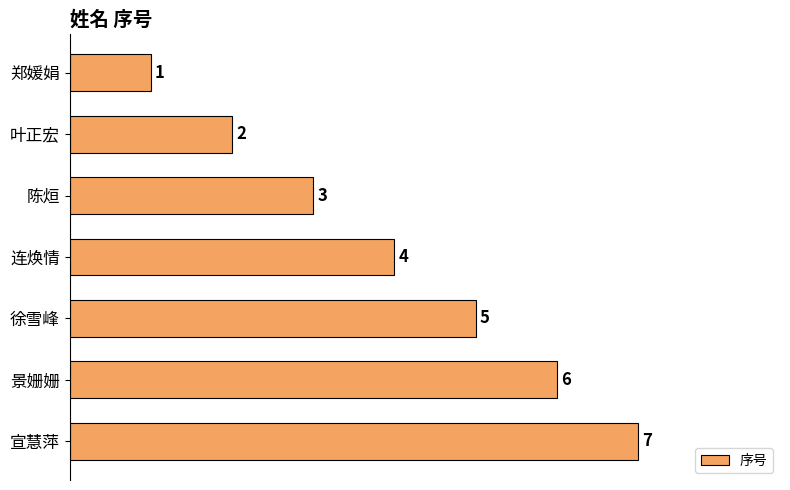

What is the difference between the maximum and second lowest values?

5